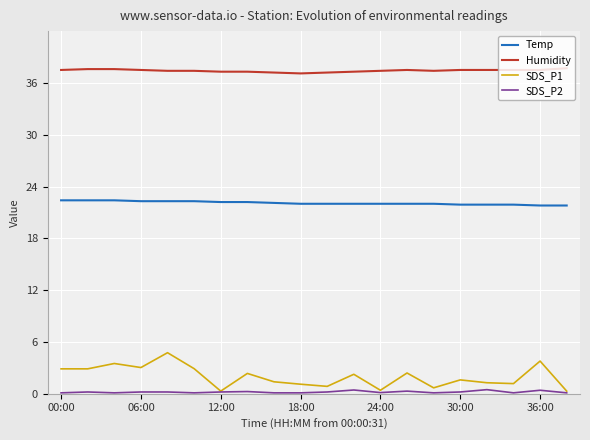

List the series in order of their peak value, highest first.

Humidity, Temp, SDS_P1, SDS_P2